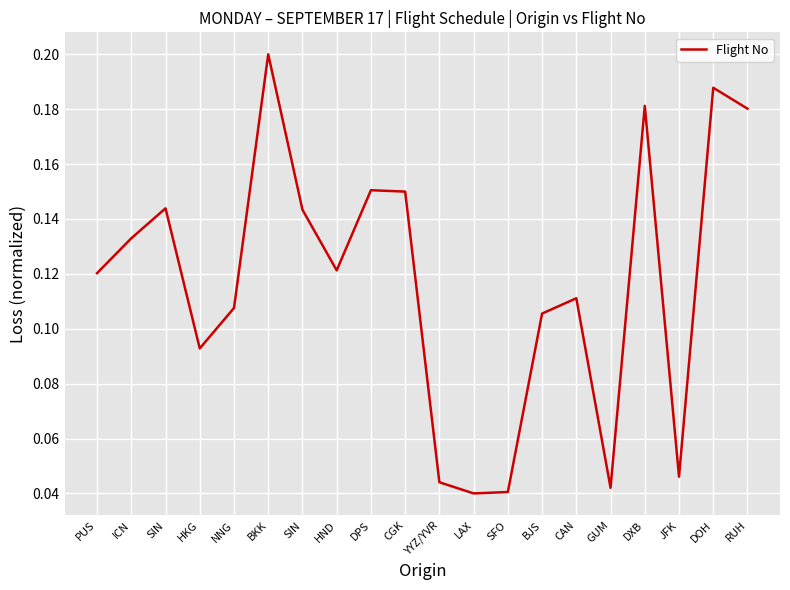

What is the average value?

0.1